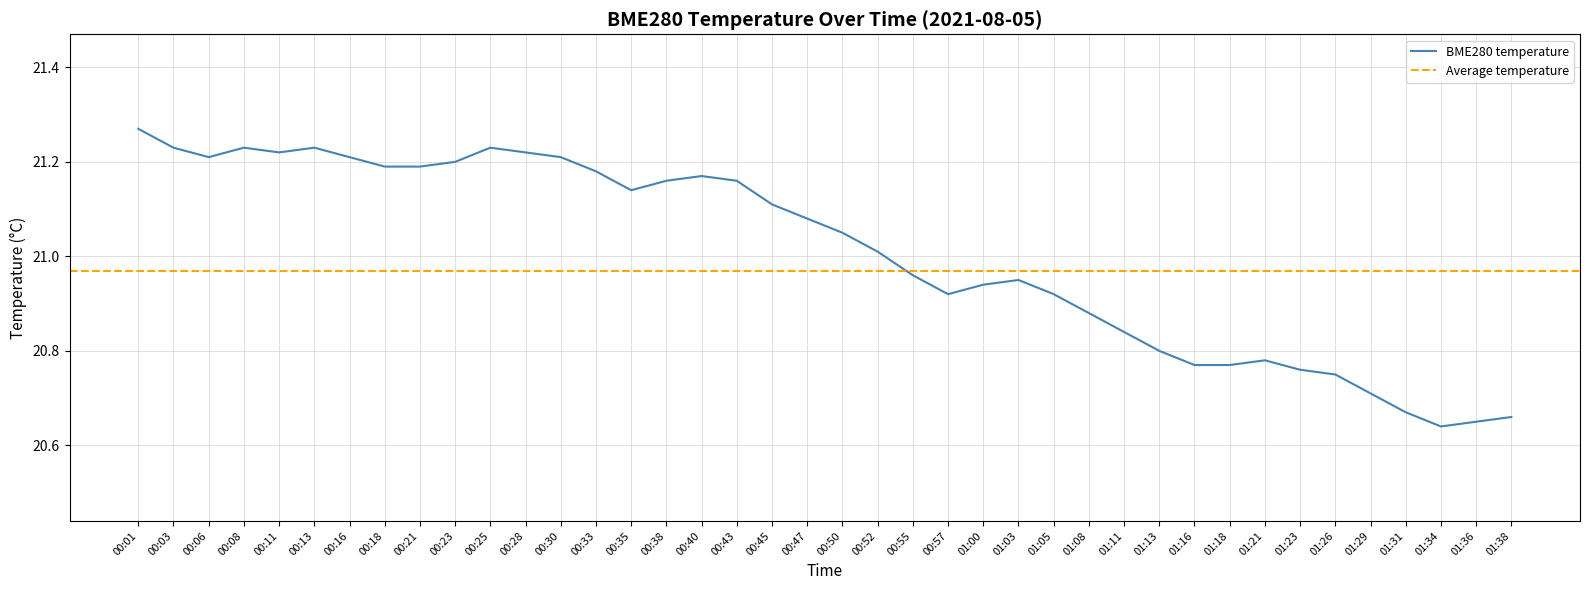

List the labels in order of value, smallest first.

01:34, 01:36, 01:38, 01:31, 01:29, 01:26, 01:23, 01:16, 01:18, 01:21, 01:13, 01:11, 01:08, 00:57, 01:05, 01:00, 01:03, 00:55, 00:52, 00:50, 00:47, 00:45, 00:35, 00:38, 00:43, 00:40, 00:33, 00:18, 00:21, 00:23, 00:06, 00:16, 00:30, 00:11, 00:28, 00:03, 00:08, 00:13, 00:25, 00:01